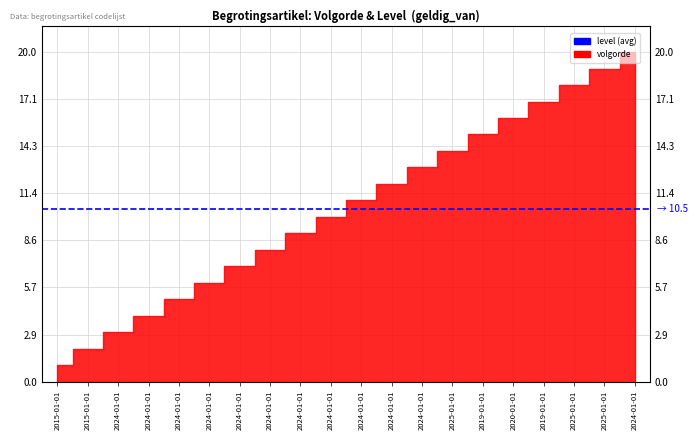

Rank the categories by value from highest to lowest.

2024-01-01, 2025-01-01, 2025-01-01, 2019-01-01, 2020-01-01, 2019-01-01, 2025-01-01, 2024-01-01, 2024-01-01, 2024-01-01, 2024-01-01, 2024-01-01, 2024-01-01, 2024-01-01, 2024-01-01, 2024-01-01, 2024-01-01, 2024-01-01, 2015-01-01, 2015-01-01